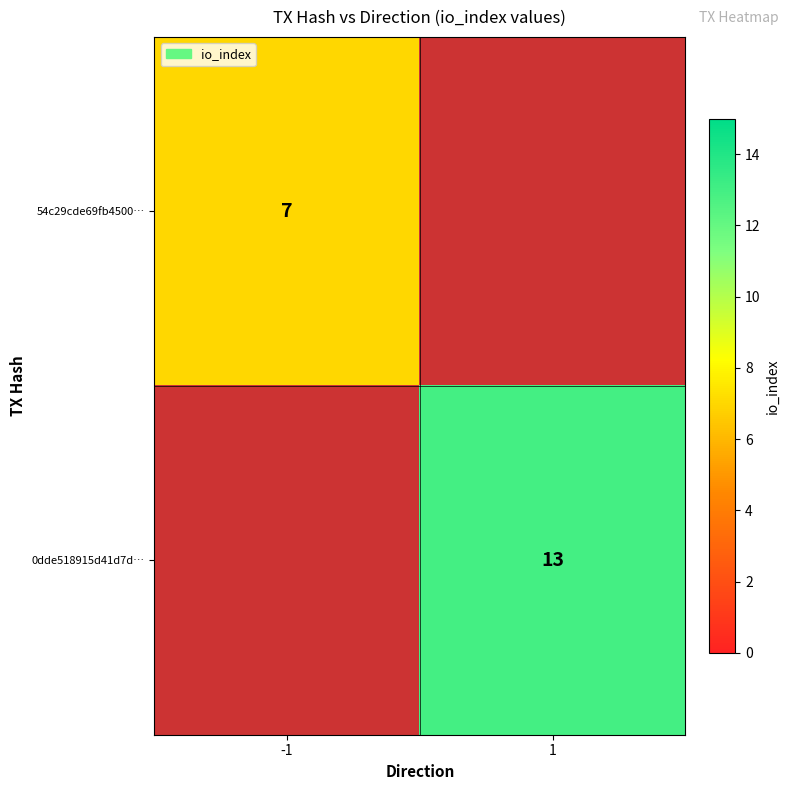

The 0dde518915d41d7d… series shows 21 at 1. True or false?

False